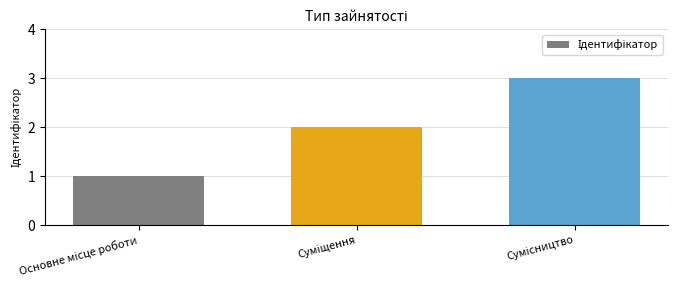

What is the sum of all values?

6